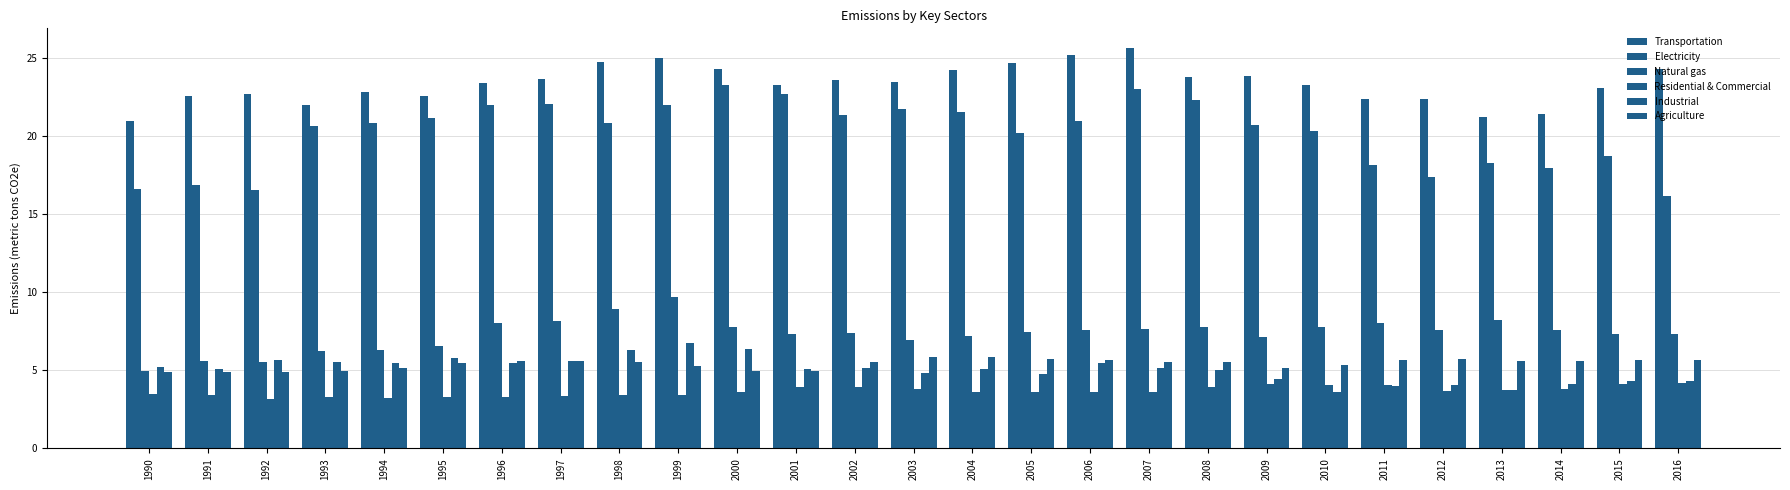

True or false: Natural gas has a value of 6.9 at 2003.

True